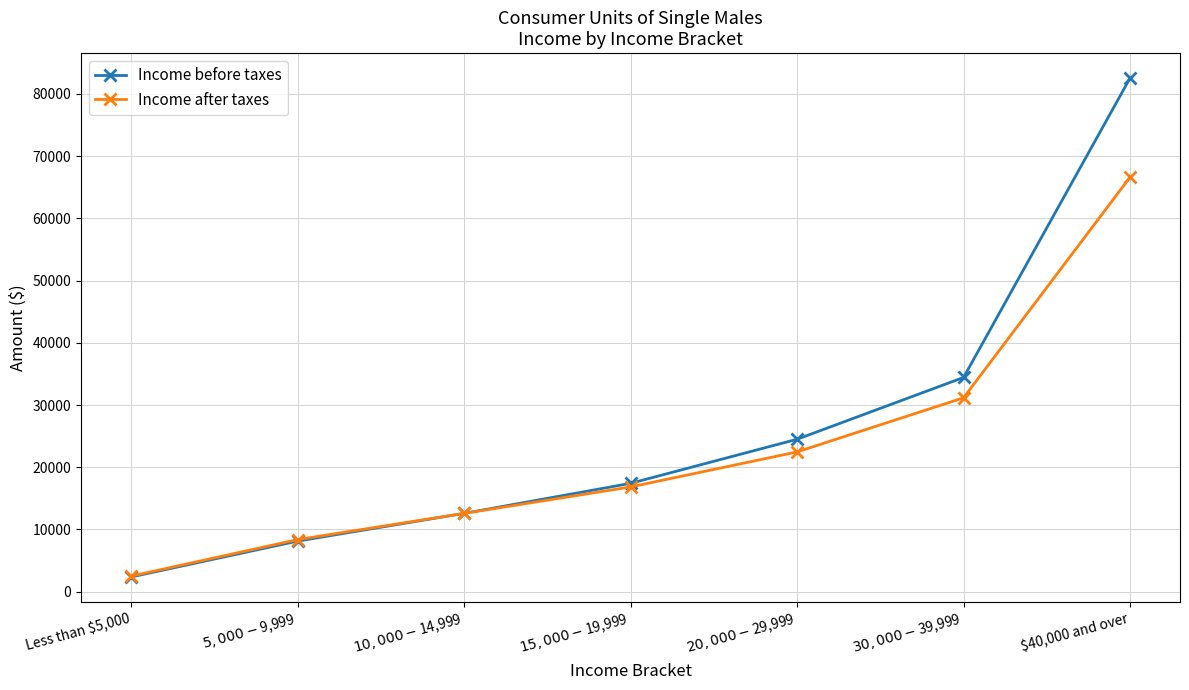

Is the value of Income before taxes at $40,000 and over greater than the value of Income after taxes at $40,000 and over?

Yes